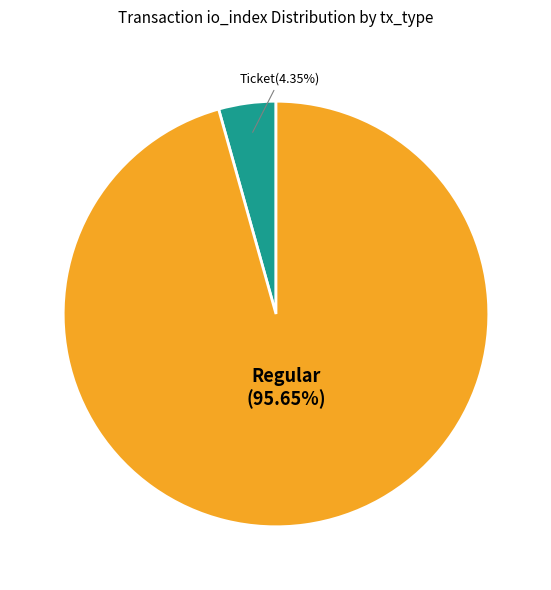

What is the largest slice in the pie chart?

Regular